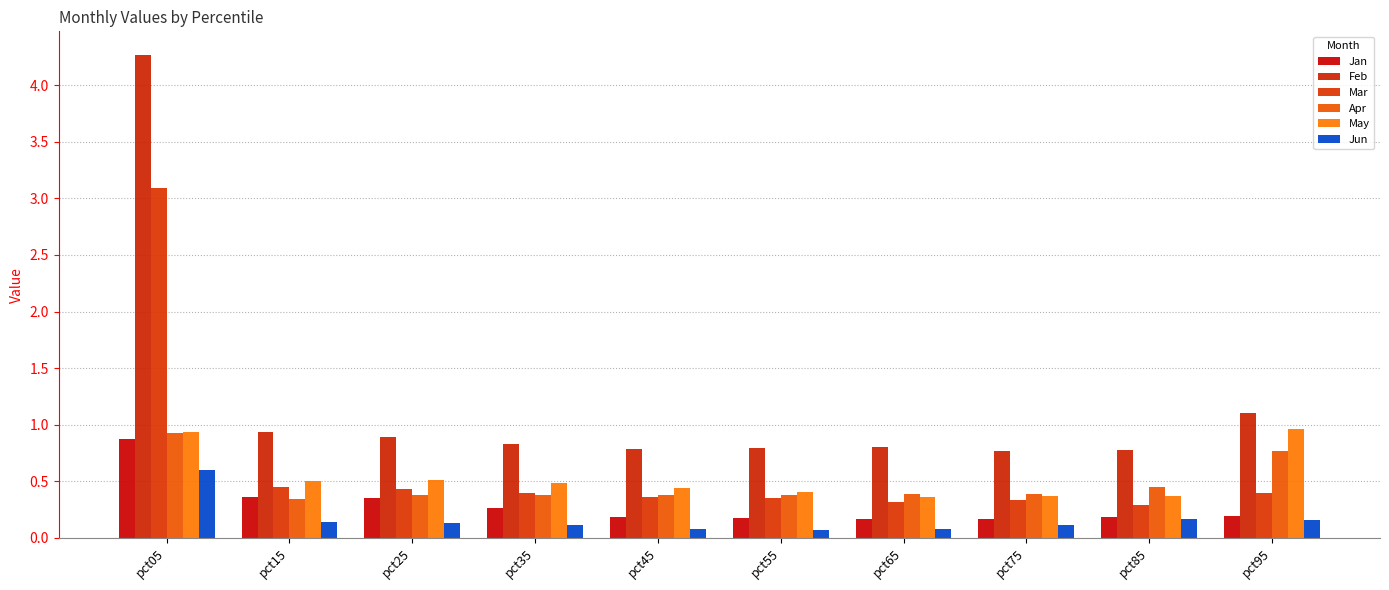

How many bars are there in total?

60